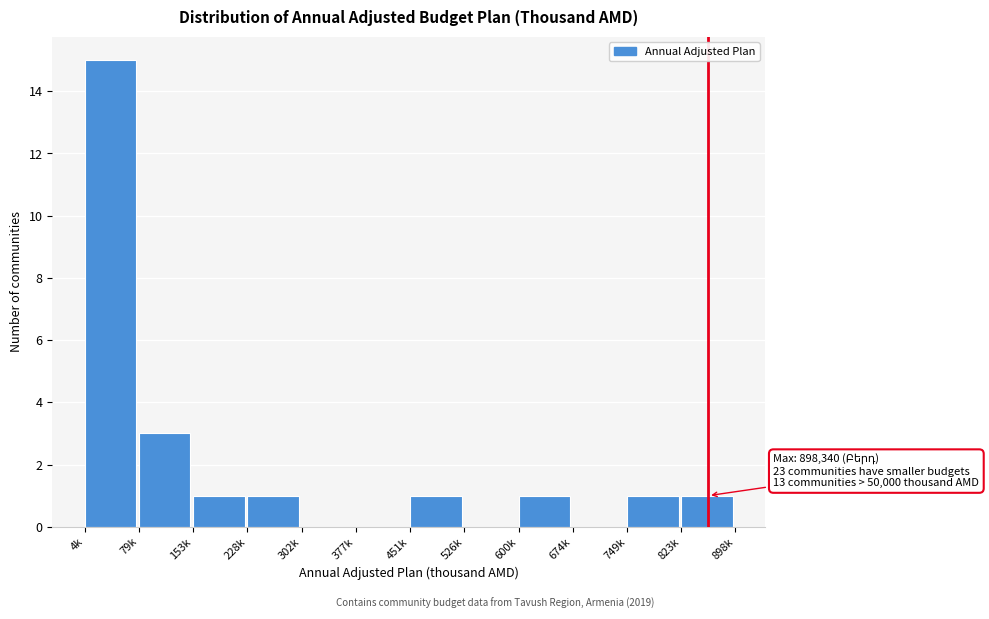

Which category has the highest value across all series?

4k